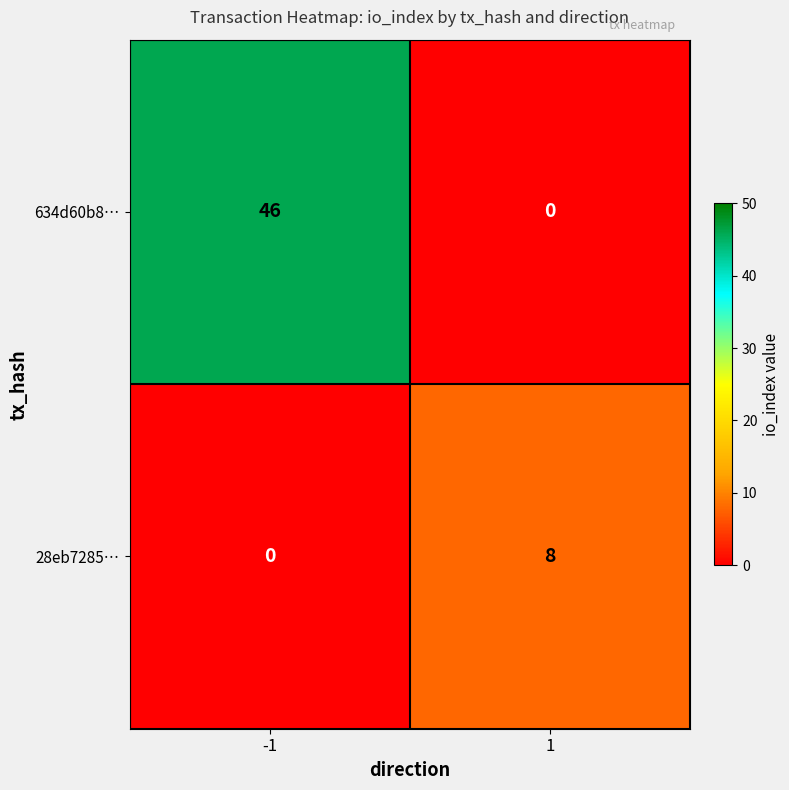

The 634d60b8… series shows 21 at -1. True or false?

False